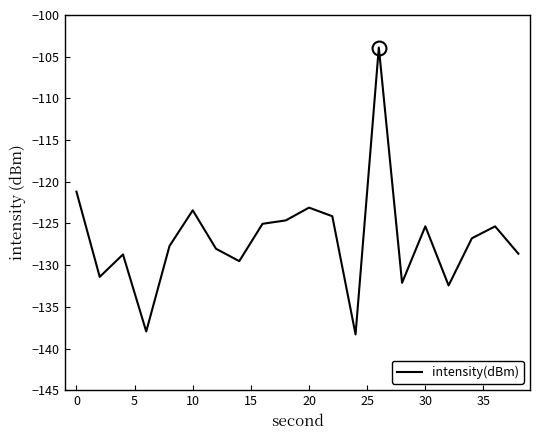

What is the smallest value displayed?

-138.3